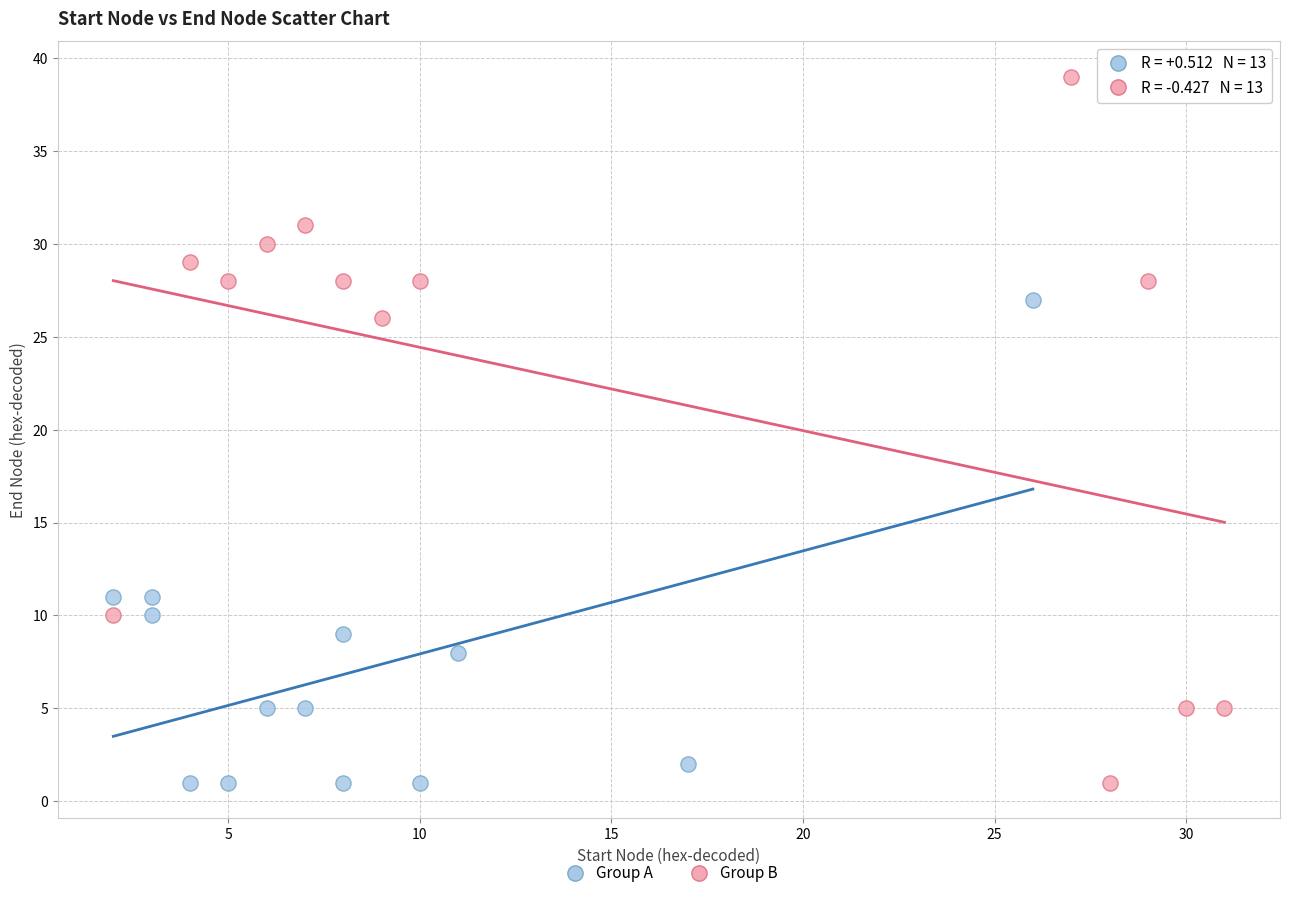

Which series has the largest Y range (max minus min)?

Group B